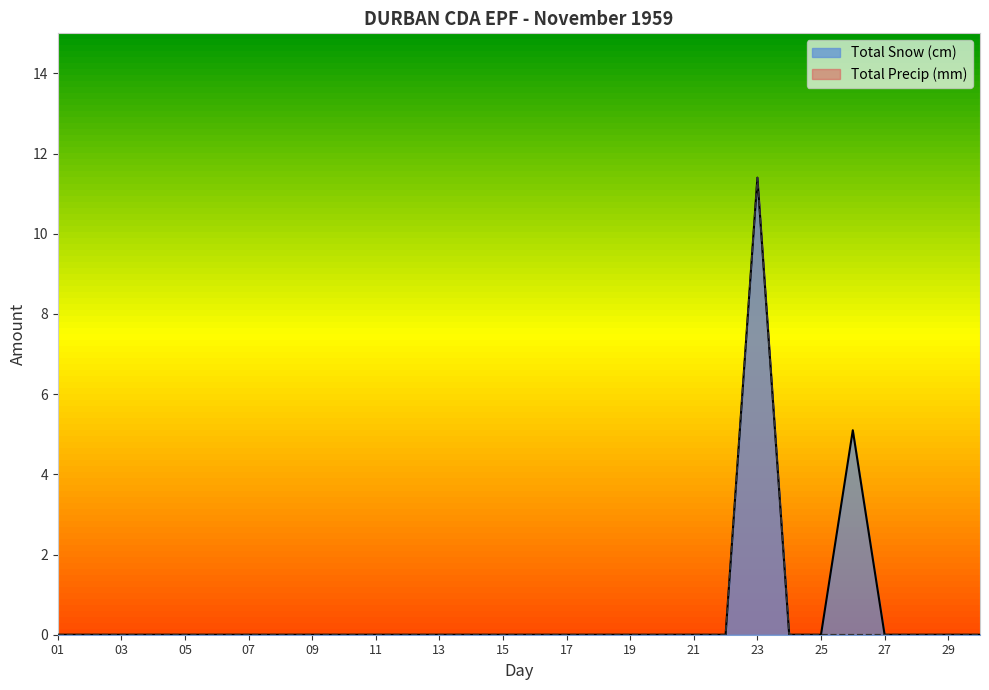

The Total Snow (cm) series shows -7.6 at 22. True or false?

False